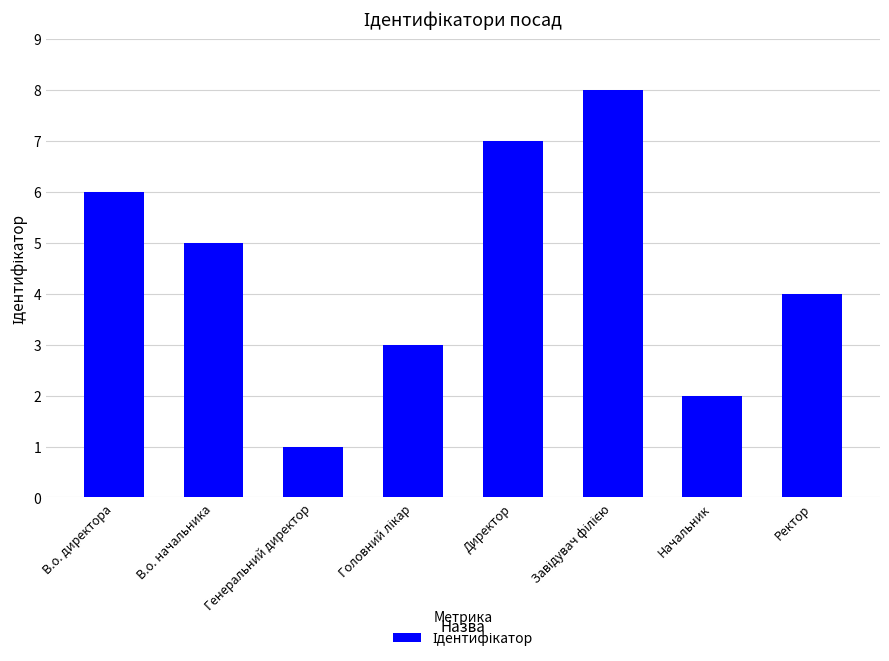

At which label is the value closest to 4?

Ректор